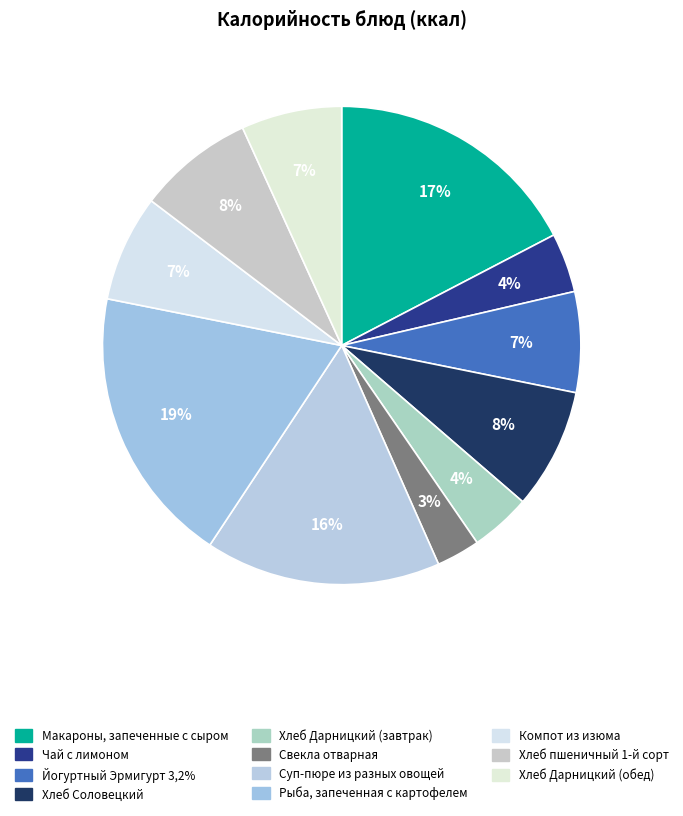

How many segments does this pie chart have?

11